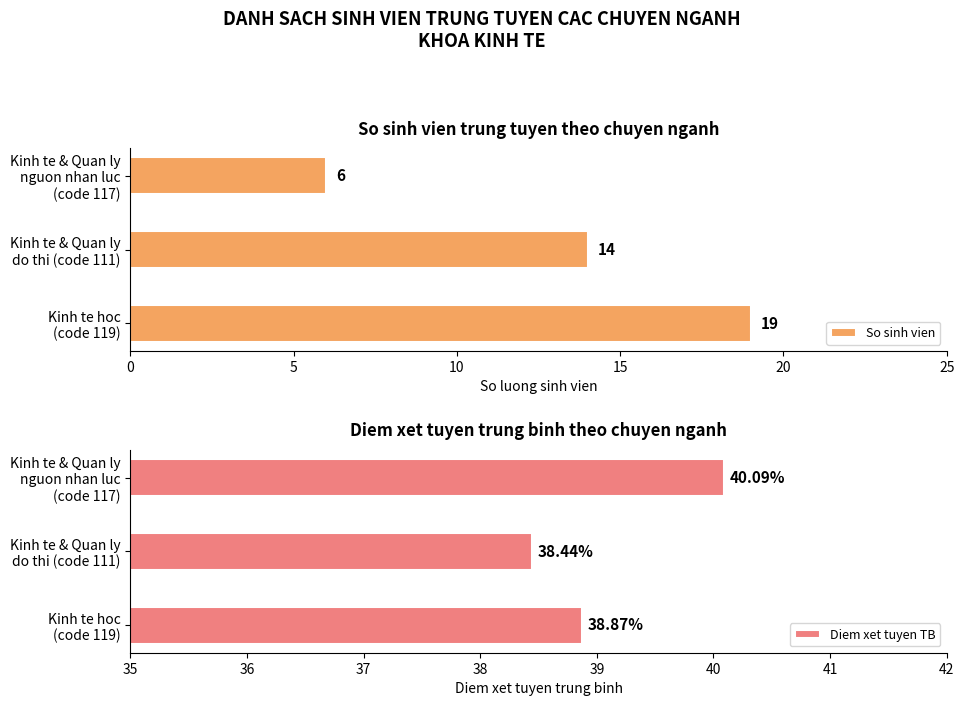

What is the difference between the maximum and second lowest values in the Diem xet tuyen TB series?

1.2